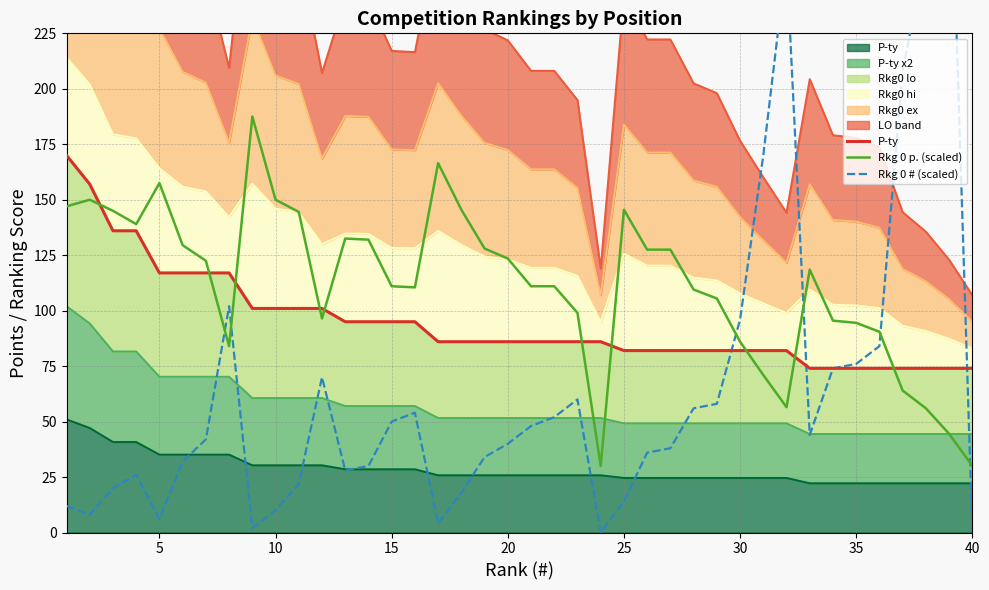

The Rkg 0 p. (scaled) series shows 179.0 at 30. True or false?

False